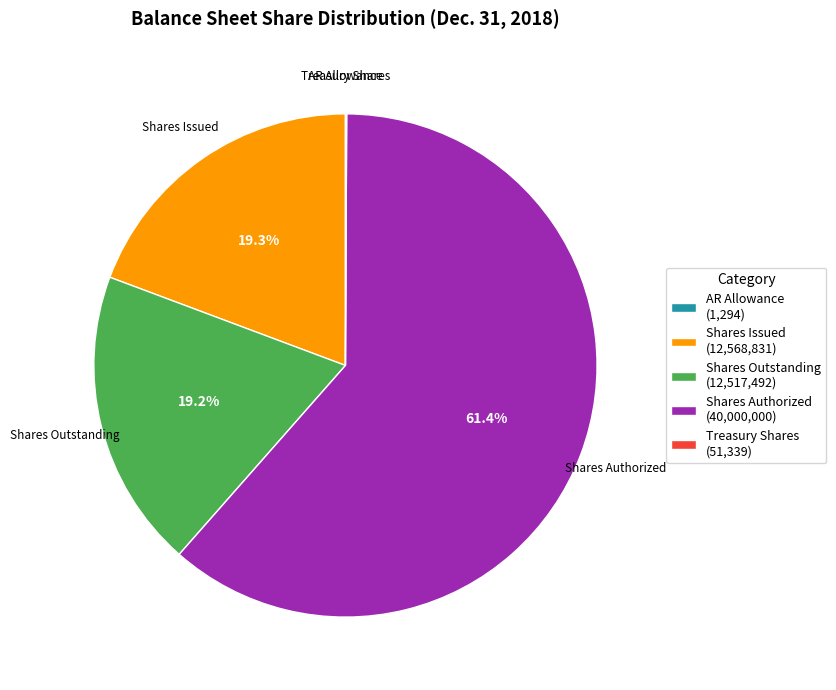

What is the largest slice in the pie chart?

Shares Authorized (40,000,000)